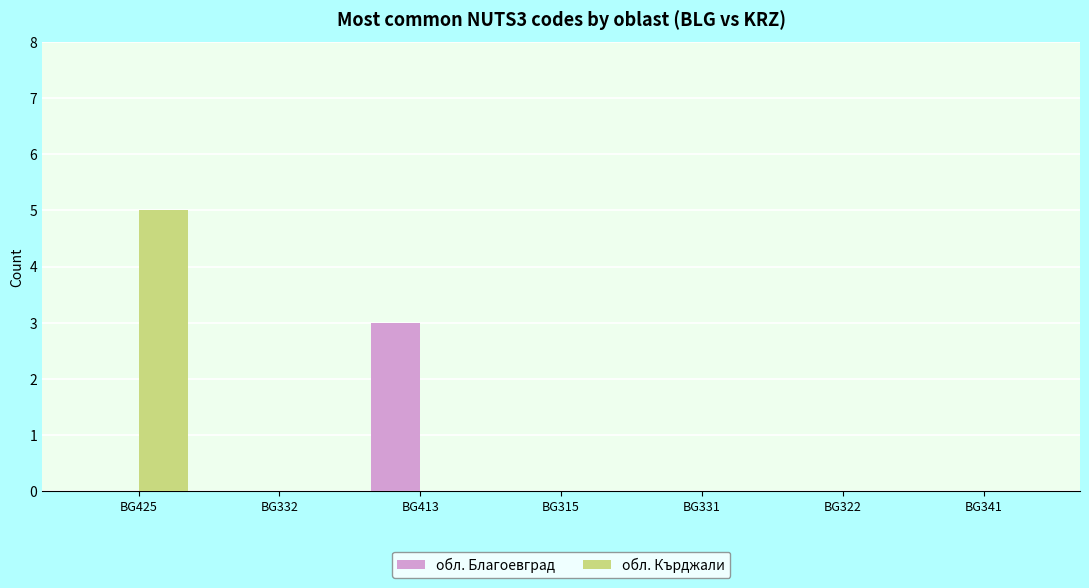

The value of обл. Кърджали at BG331 is 0. True or false?

True